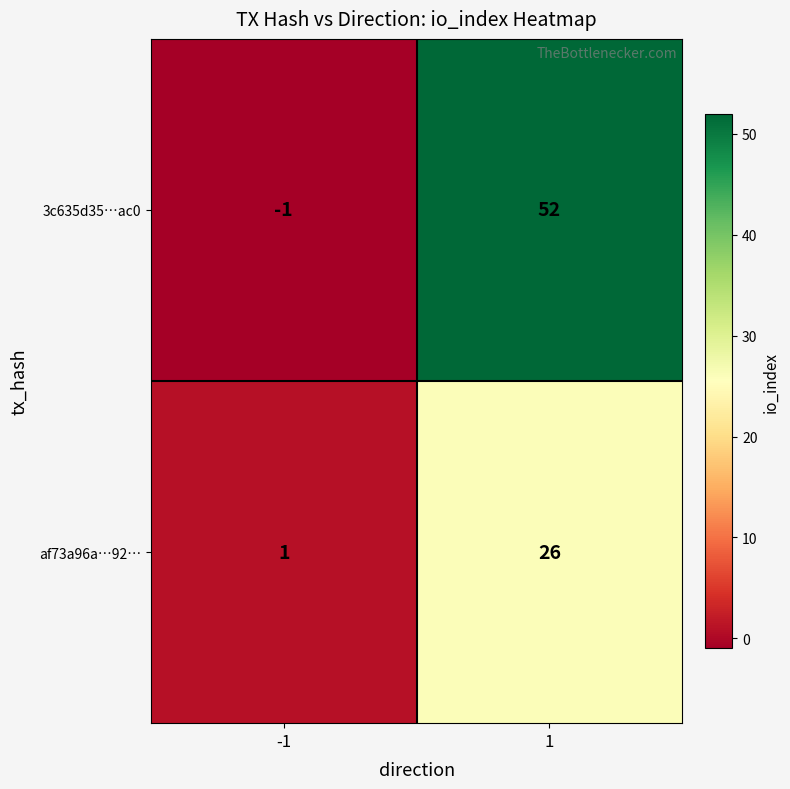

True or false: af73a96a…92… has a value of 1 at -1.

True